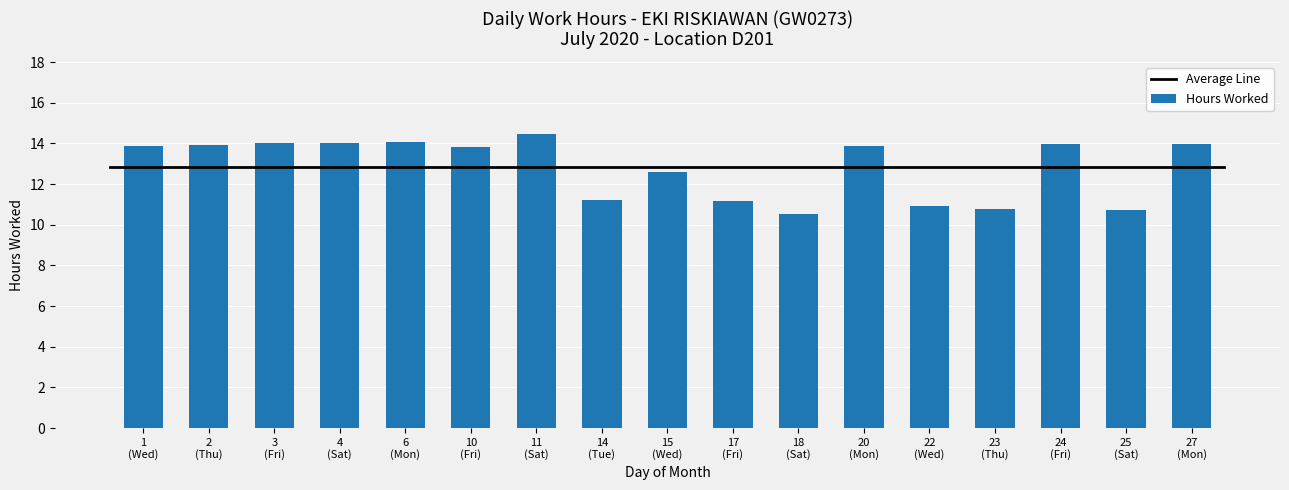

Does the chart contain stacked bars?

No